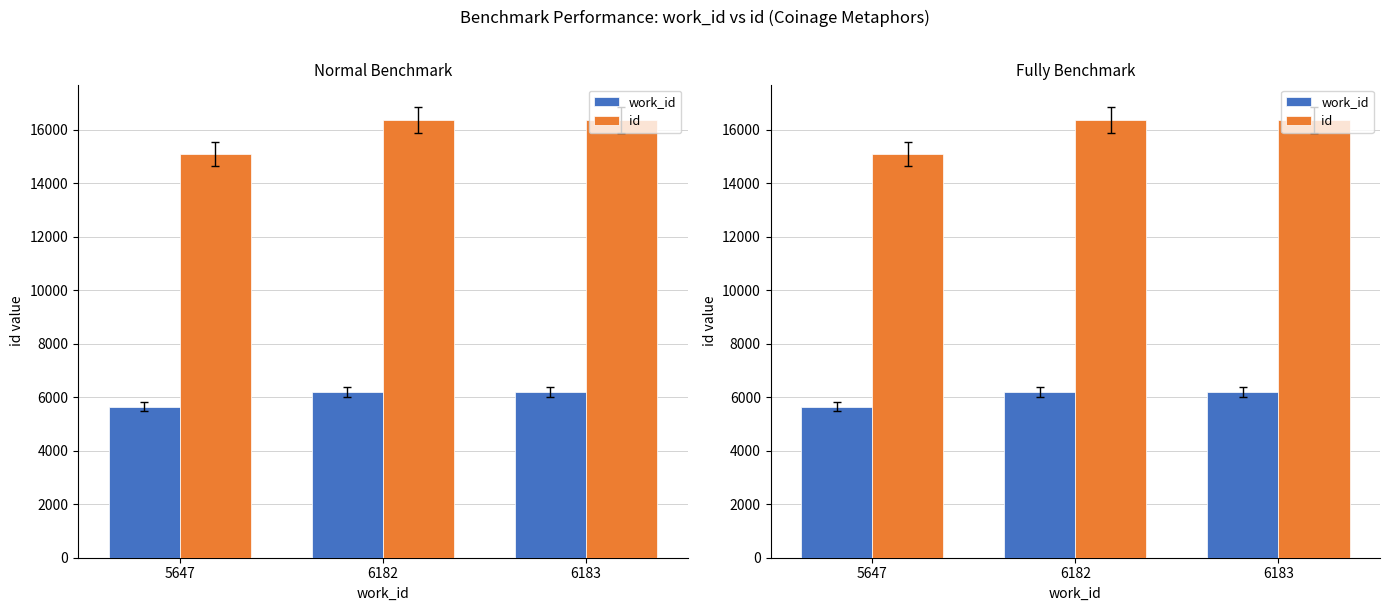

The id series shows 16359 at 6182. True or false?

True